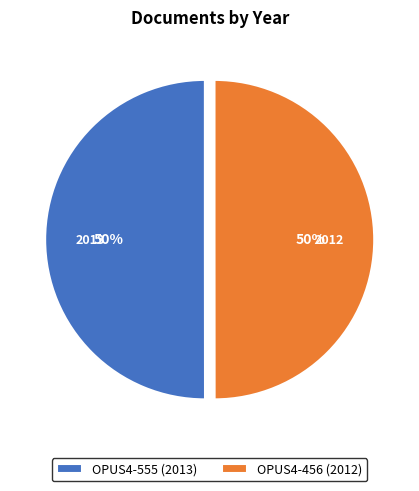

Approximately how many times larger is the value at OPUS4-456 compared to OPUS4-555?

1.0